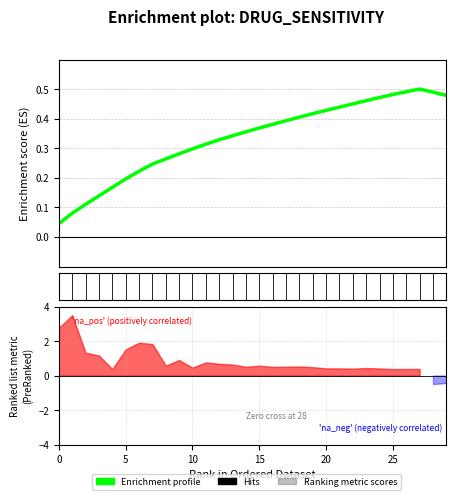

The value at 15 is 0.1. True or false?

False